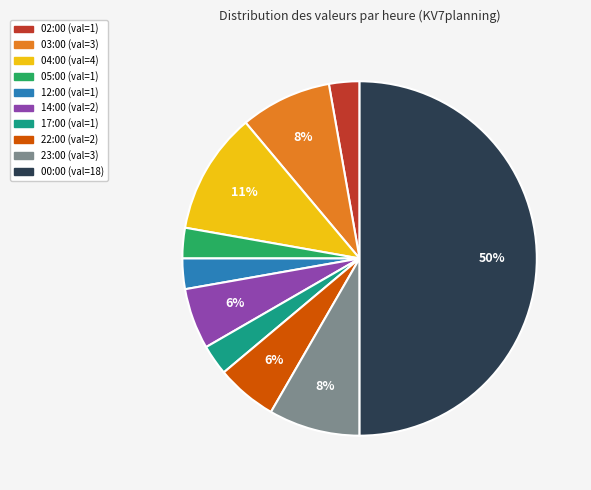

Between 23:00 and 04:00, which is larger?

04:00